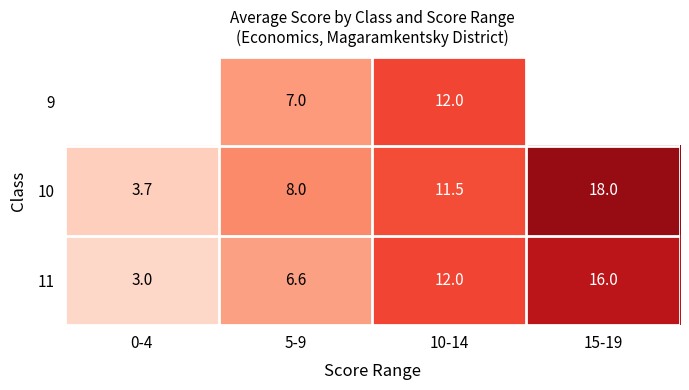

At which category is the sum across all series the highest?

10-14